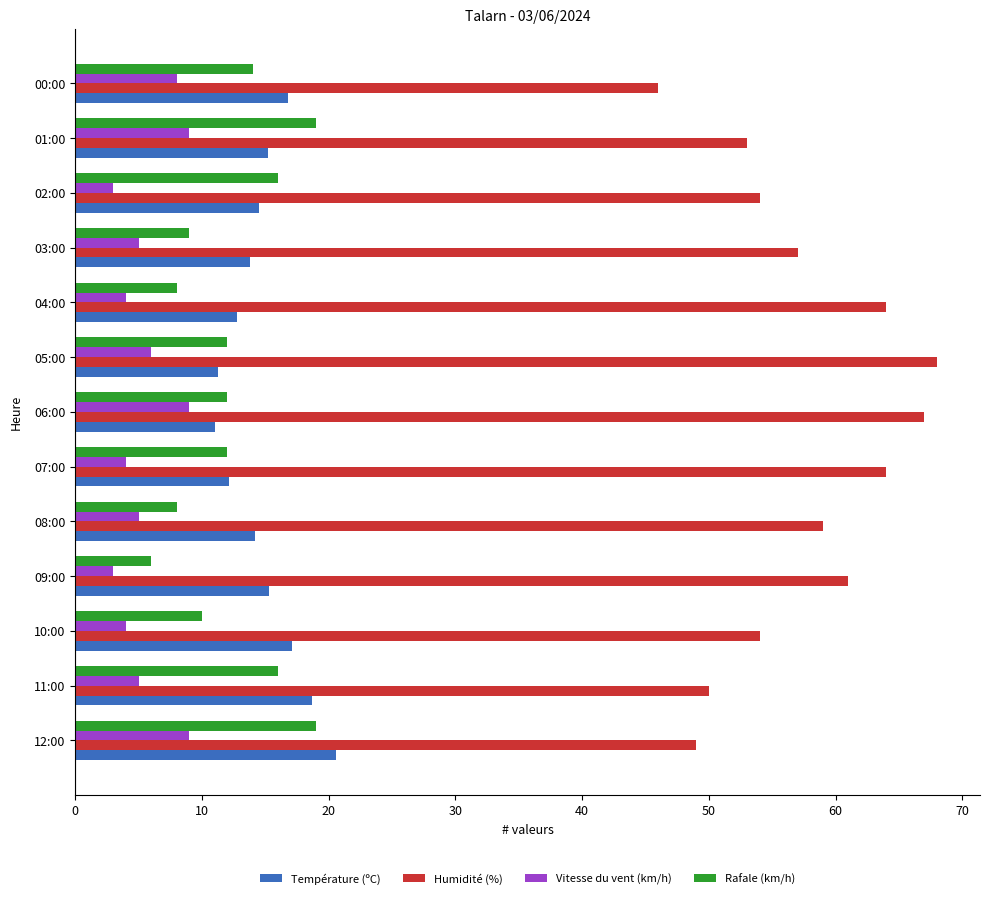

Is the value of Température (ºC) at 04:00 greater than the value of Humidité (%) at 08:00?

No